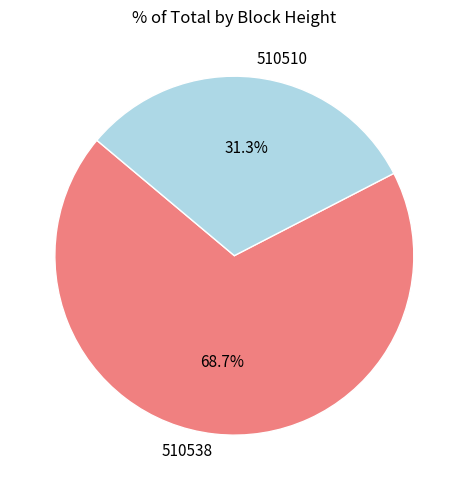

What is the ratio of the value at 510510 to the value at 510538?

0.5